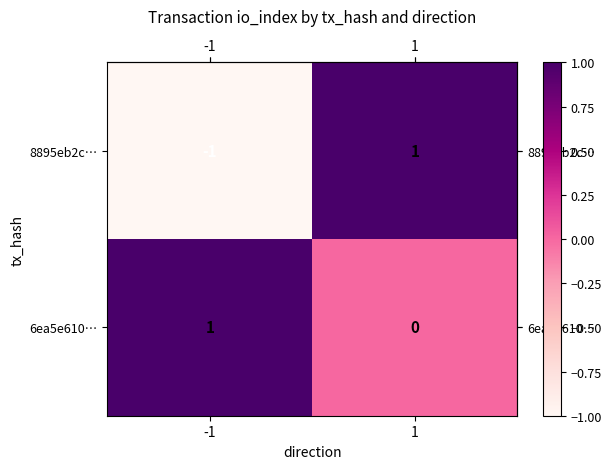

The 8895eb2c… series shows 1 at 1. True or false?

True